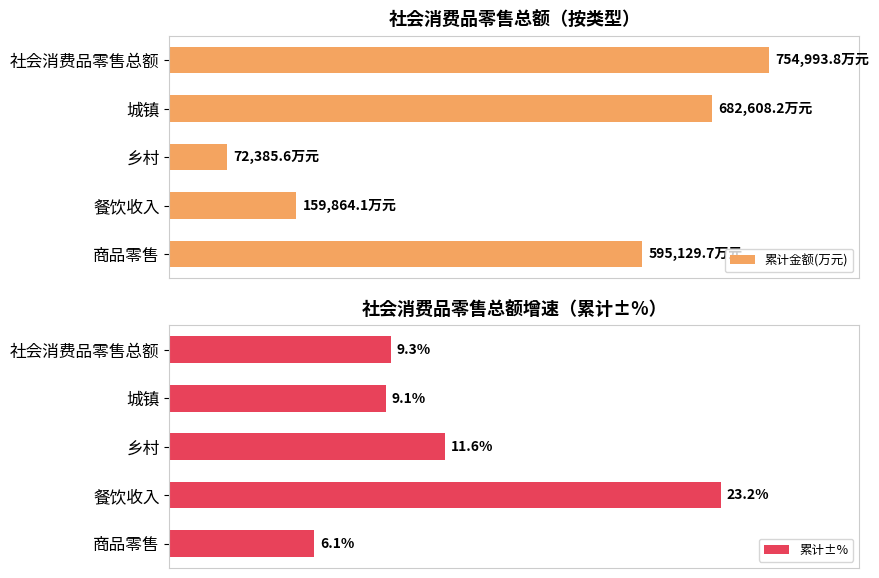

List the series in order of their overall mean, highest first.

累计金额(万元), 累计±%